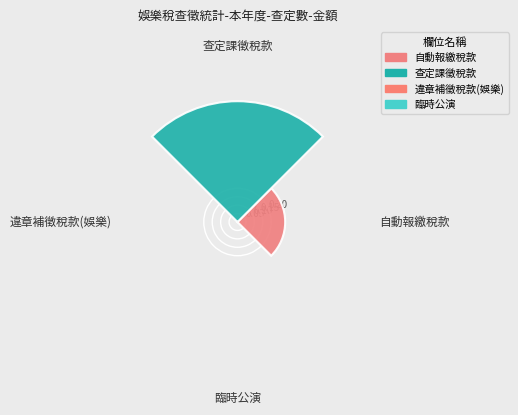

Count the number of categories in the chart.

1